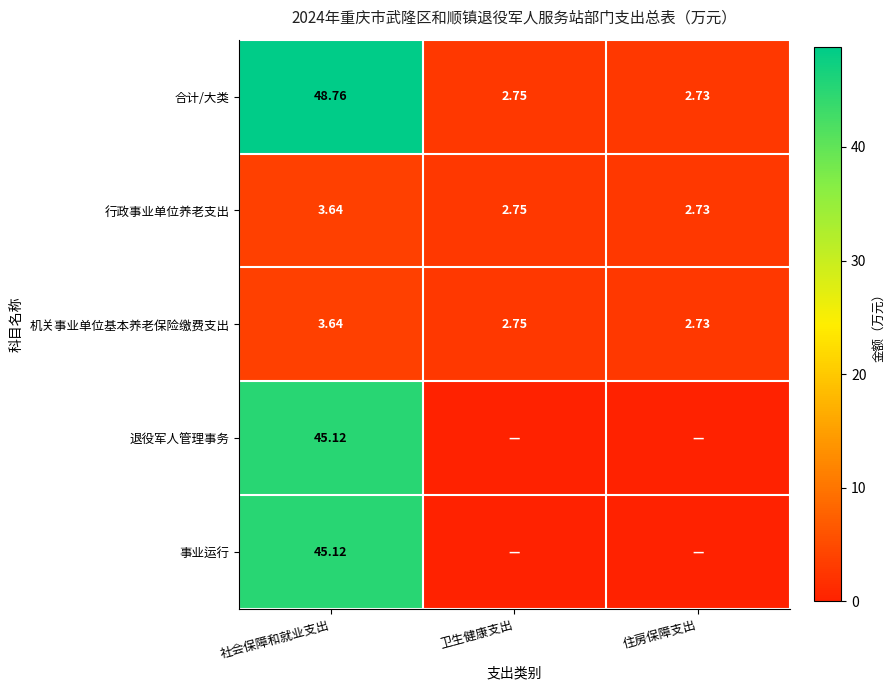

List the labels in order of 行政事业单位养老支出 value, smallest first.

住房保障支出, 卫生健康支出, 社会保障和就业支出